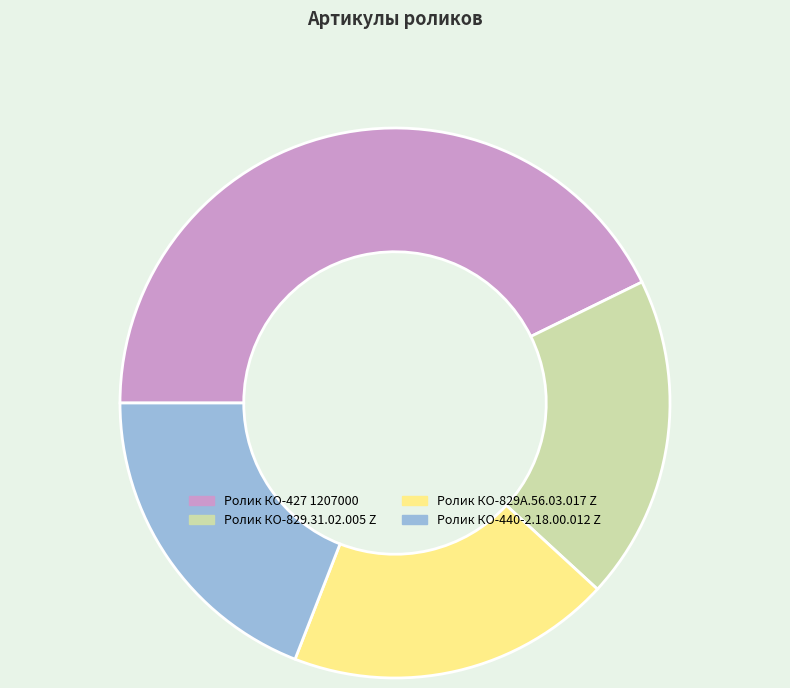

Which category has the biggest portion of the pie?

Ролик КО-427 1207000